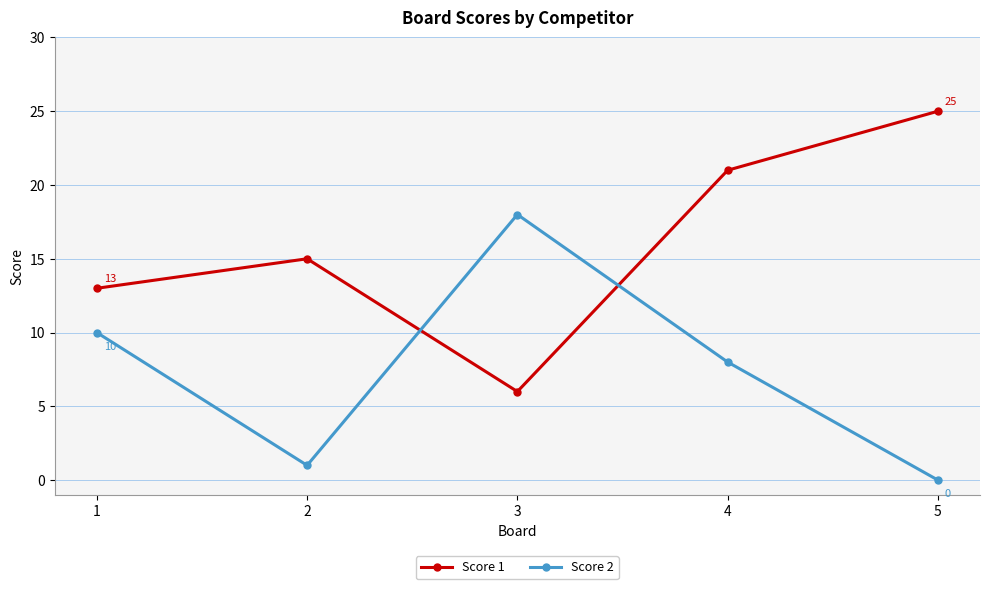

What is the difference between the second highest and minimum values in the Score 2 series?

10